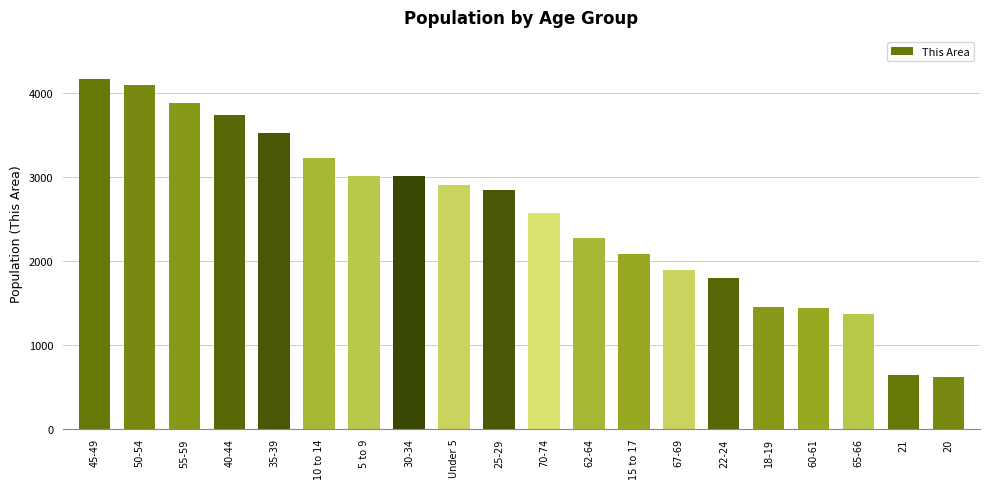

What is the average value?

2528